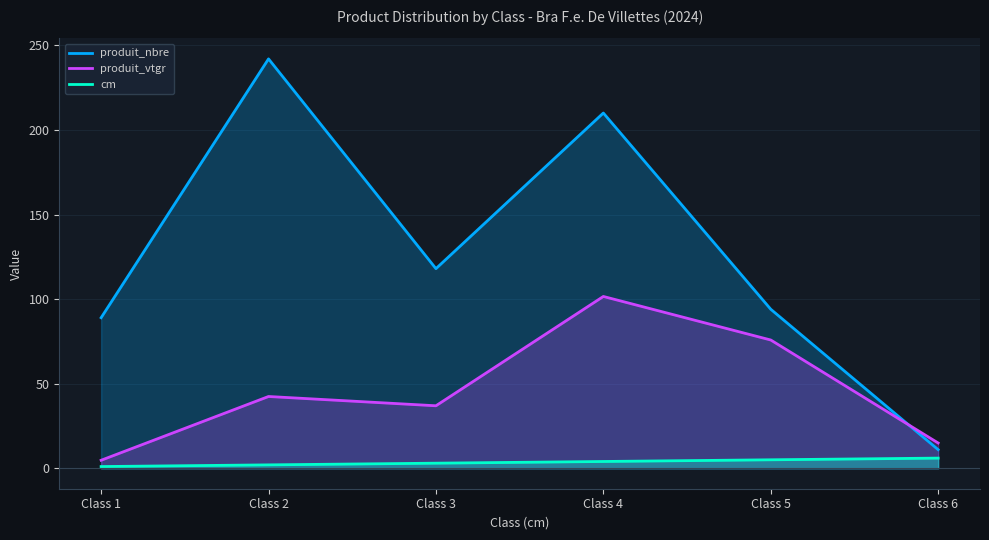

Which series ends up on top after the final intersection of produit_nbre and produit_vtgr?

produit_vtgr